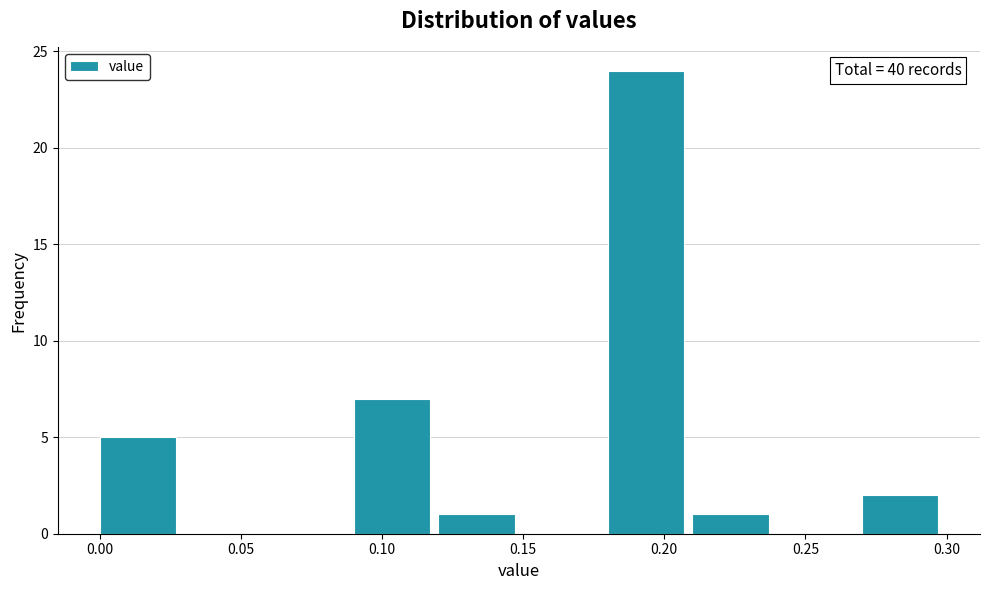

Which range on the x-axis has the tallest bar?

0.18 to 0.21